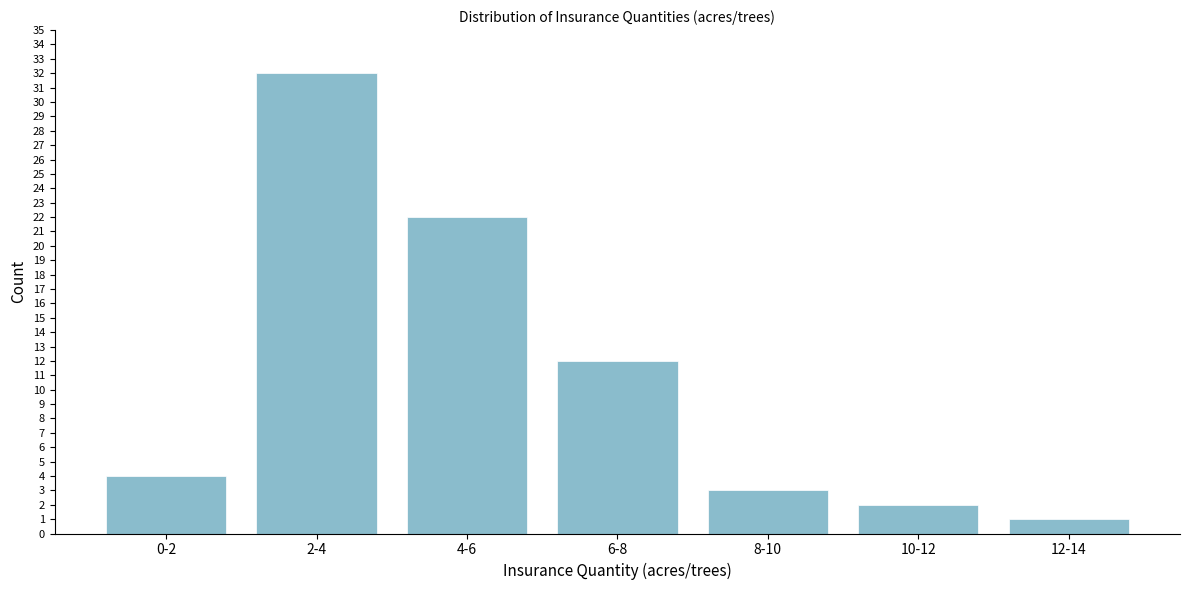

Reading left to right, extract all data points from this chart.

0-2=4	2-4=32	4-6=22	6-8=12	8-10=3	10-12=2	12-14=1